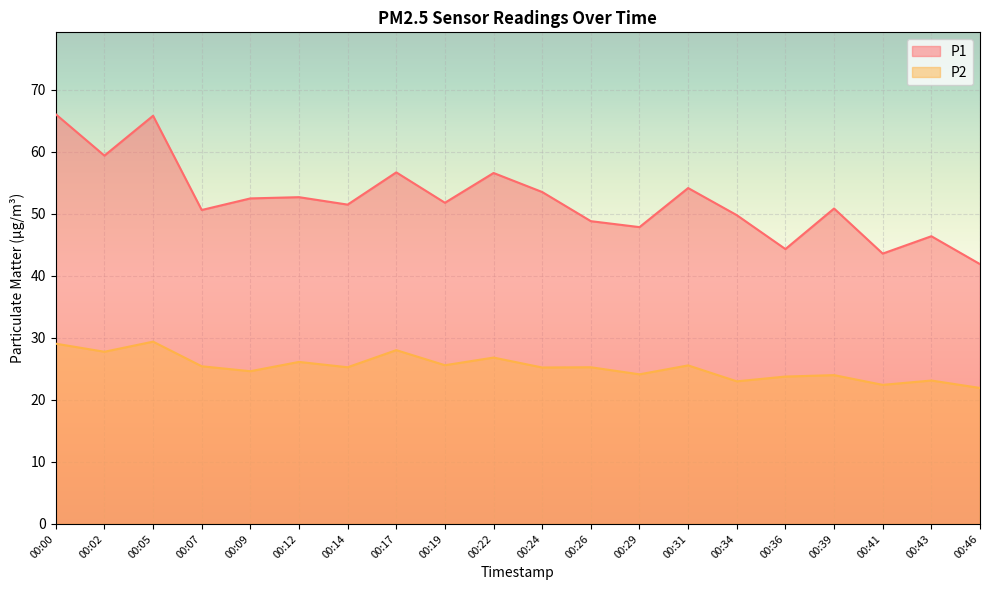

Reading left to right, list all the values displayed in this chart.

P1: 00:00=66.1	00:02=59.4	00:05=65.8	00:07=50.6	00:09=52.5	00:12=52.7	00:14=51.5	00:17=56.7	00:19=51.8	00:22=56.6	00:24=53.5	00:26=48.8	00:29=47.9	00:31=54.2	00:34=49.8	00:36=44.3	00:39=50.9	00:41=43.6	00:43=46.4	00:46=41.9
P2: 00:00=29.1	00:02=27.8	00:05=29.4	00:07=25.4	00:09=24.6	00:12=26.1	00:14=25.3	00:17=28.0	00:19=25.6	00:22=26.8	00:24=25.2	00:26=25.3	00:29=24.1	00:31=25.6	00:34=23.0	00:36=23.8	00:39=24.0	00:41=22.4	00:43=23.1	00:46=21.9